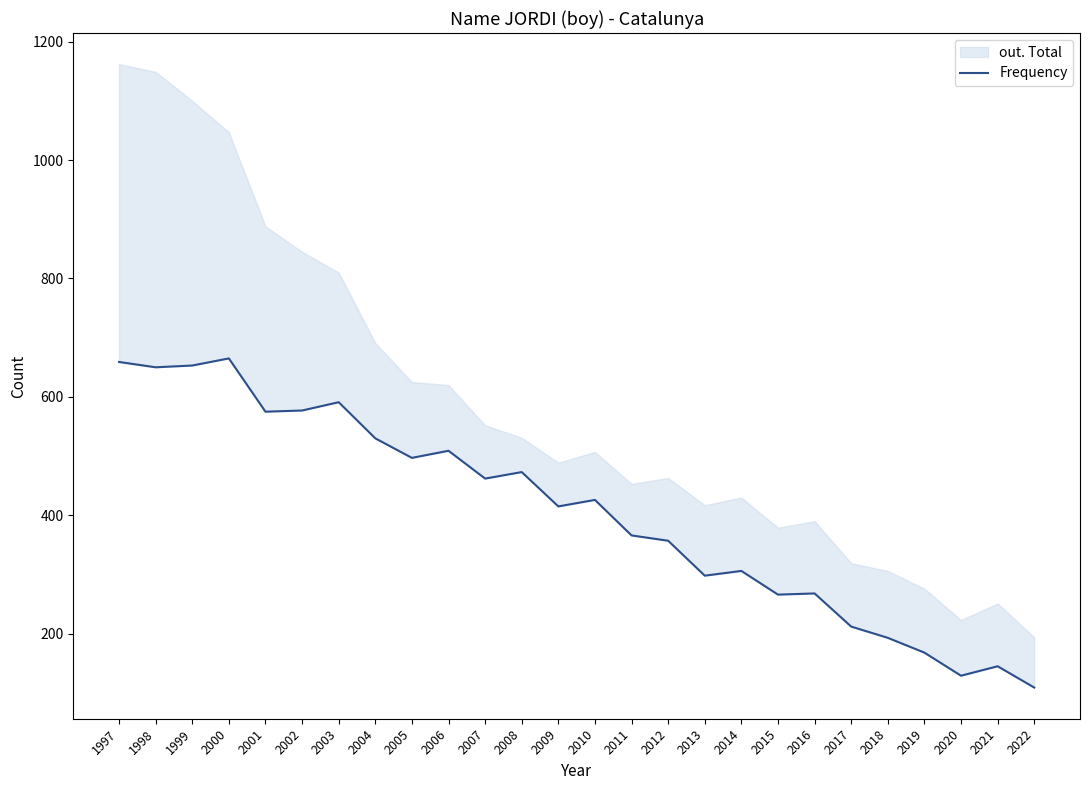

Rank the categories by value from highest to lowest.

2000, 1997, 1999, 1998, 2003, 2002, 2001, 2004, 2006, 2005, 2008, 2007, 2010, 2009, 2011, 2012, 2014, 2013, 2016, 2015, 2017, 2018, 2019, 2021, 2020, 2022